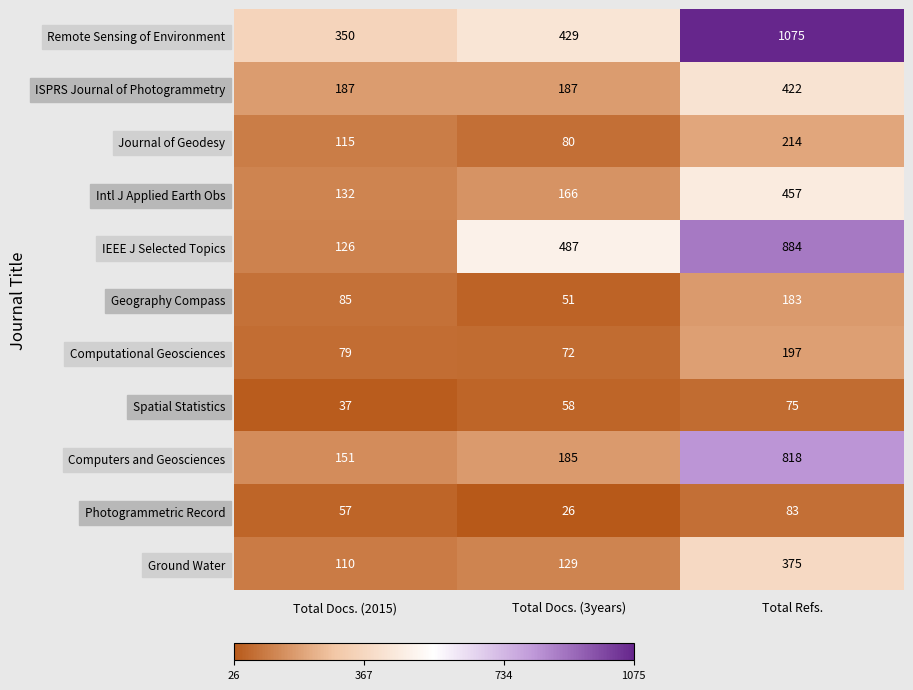

What is the spread (max minus min) of values at Total Docs. (2015)?

313